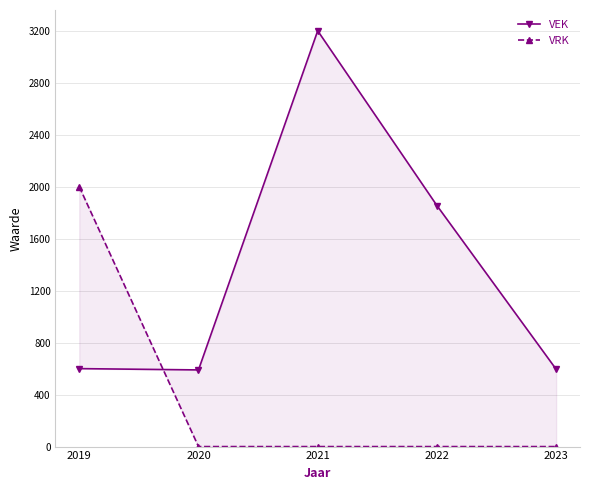

Which series has the largest range (max minus min)?

VEK